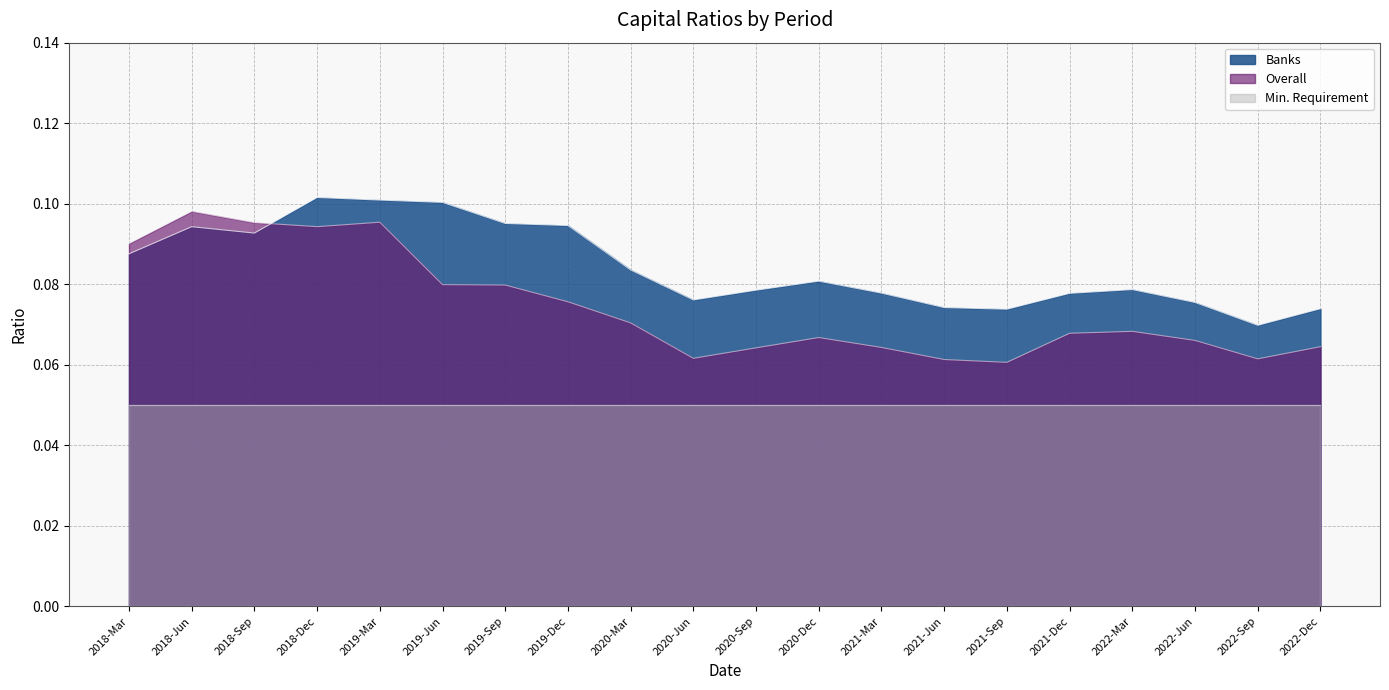

How many times do Banks and Overall cross each other?

1